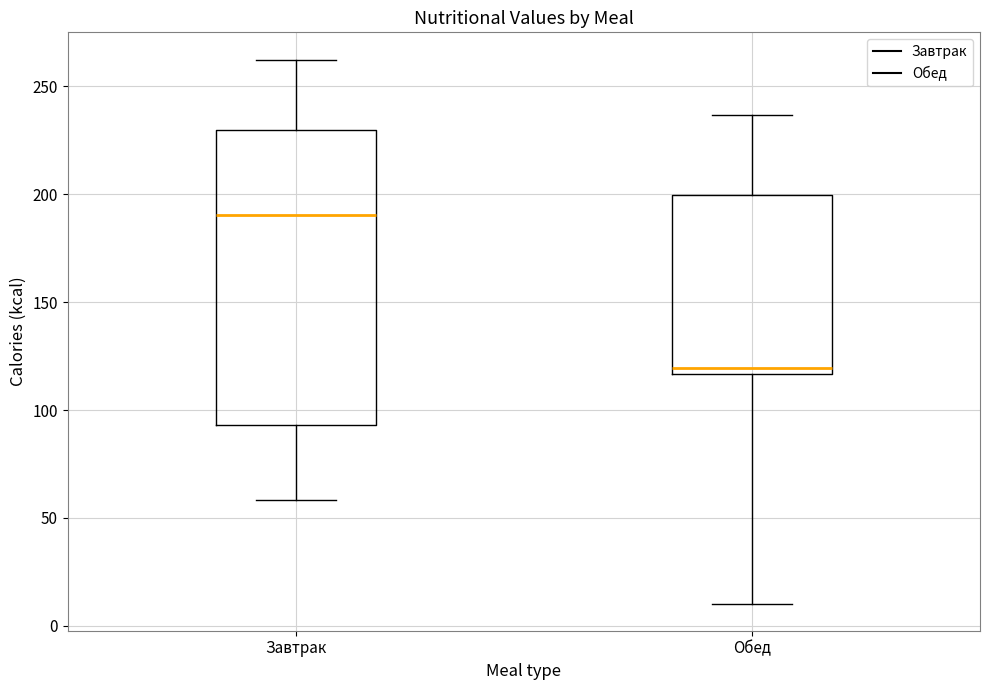

Comparing the boxes themselves (not the whiskers), which one is the tallest?

Завтрак